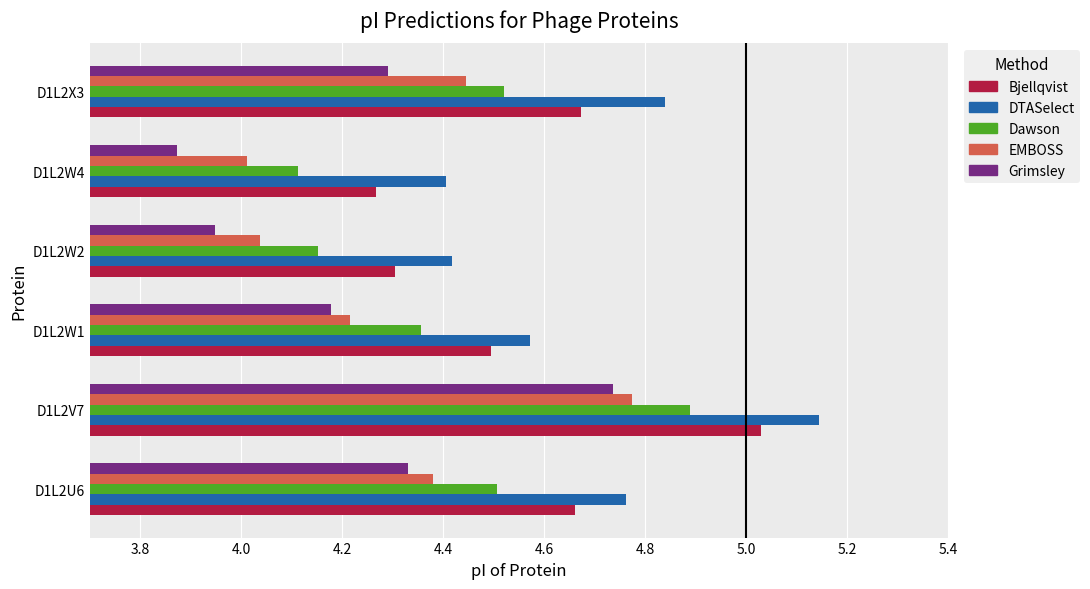

Which series changed the most between D1L2W1 and D1L2X3?

DTASelect